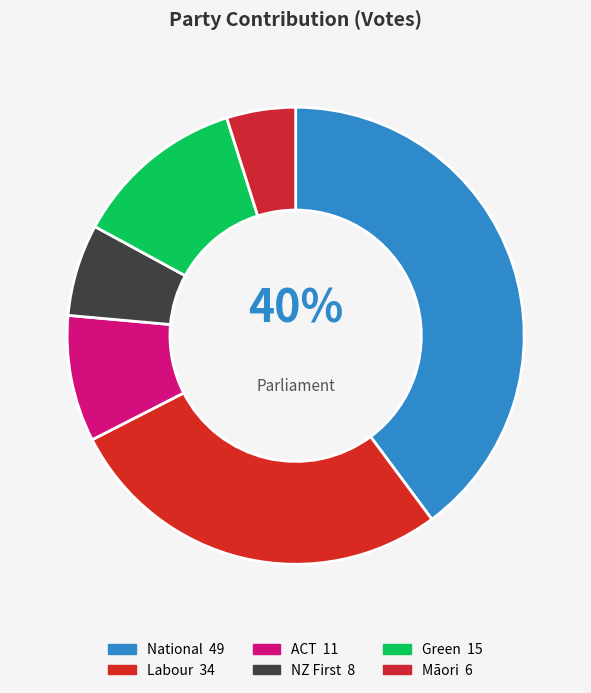

To the nearest percent, what is the average slice percentage?

17%